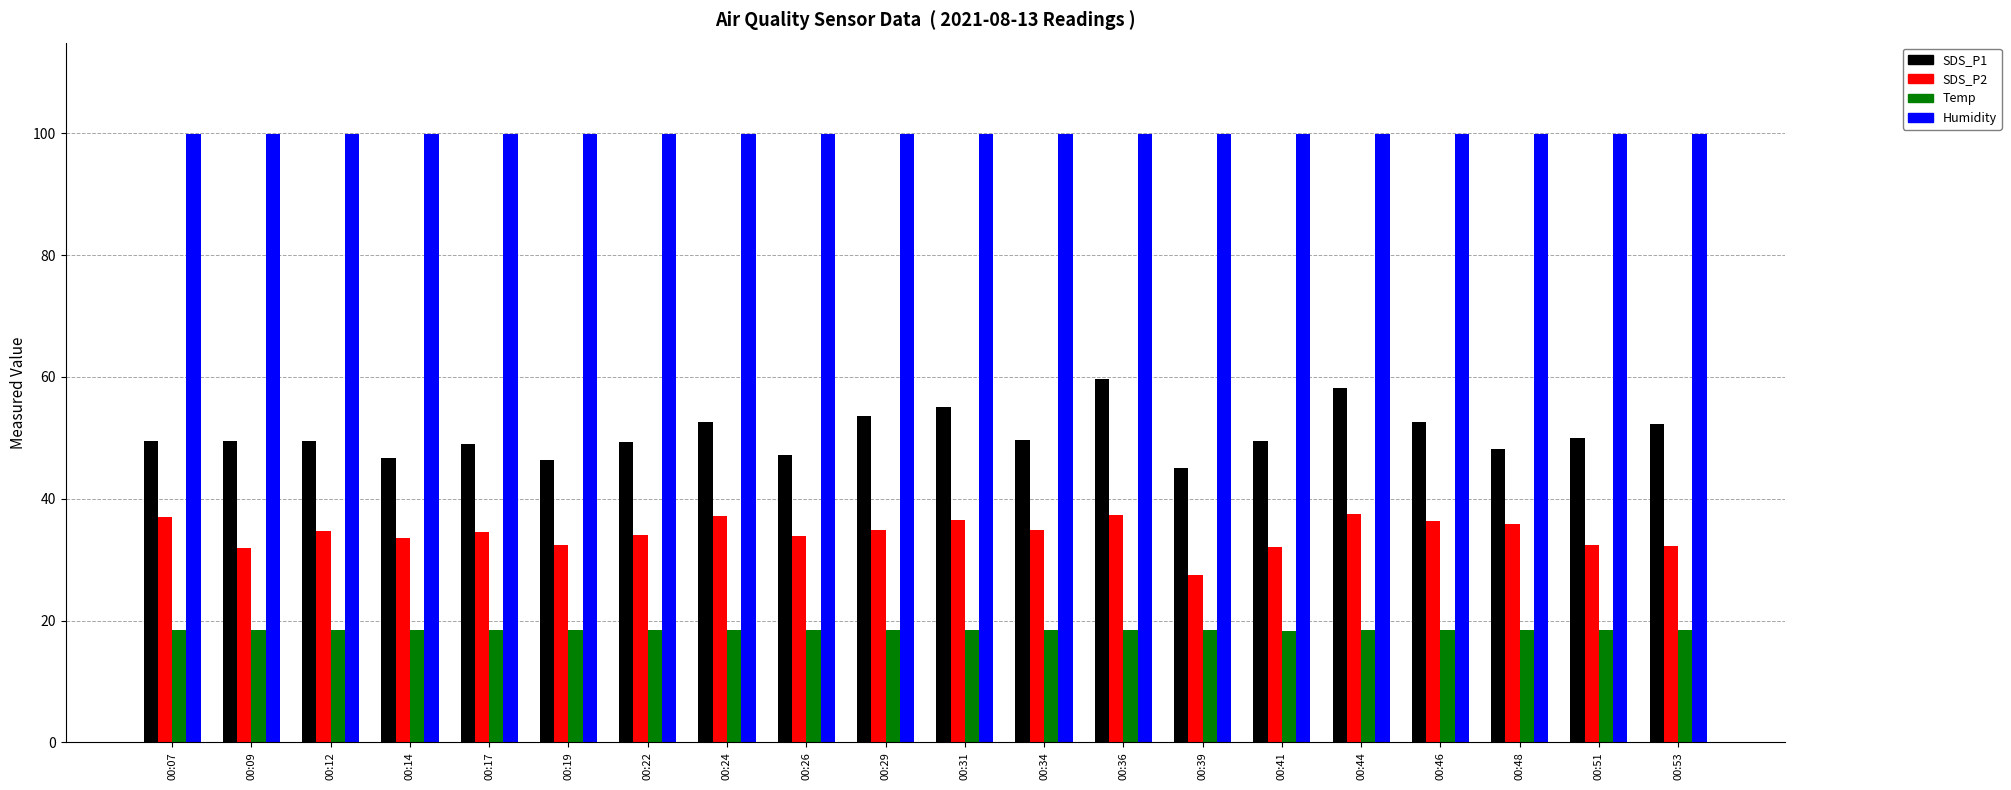

What is the highest value of the SDS_P2 series?

37.5